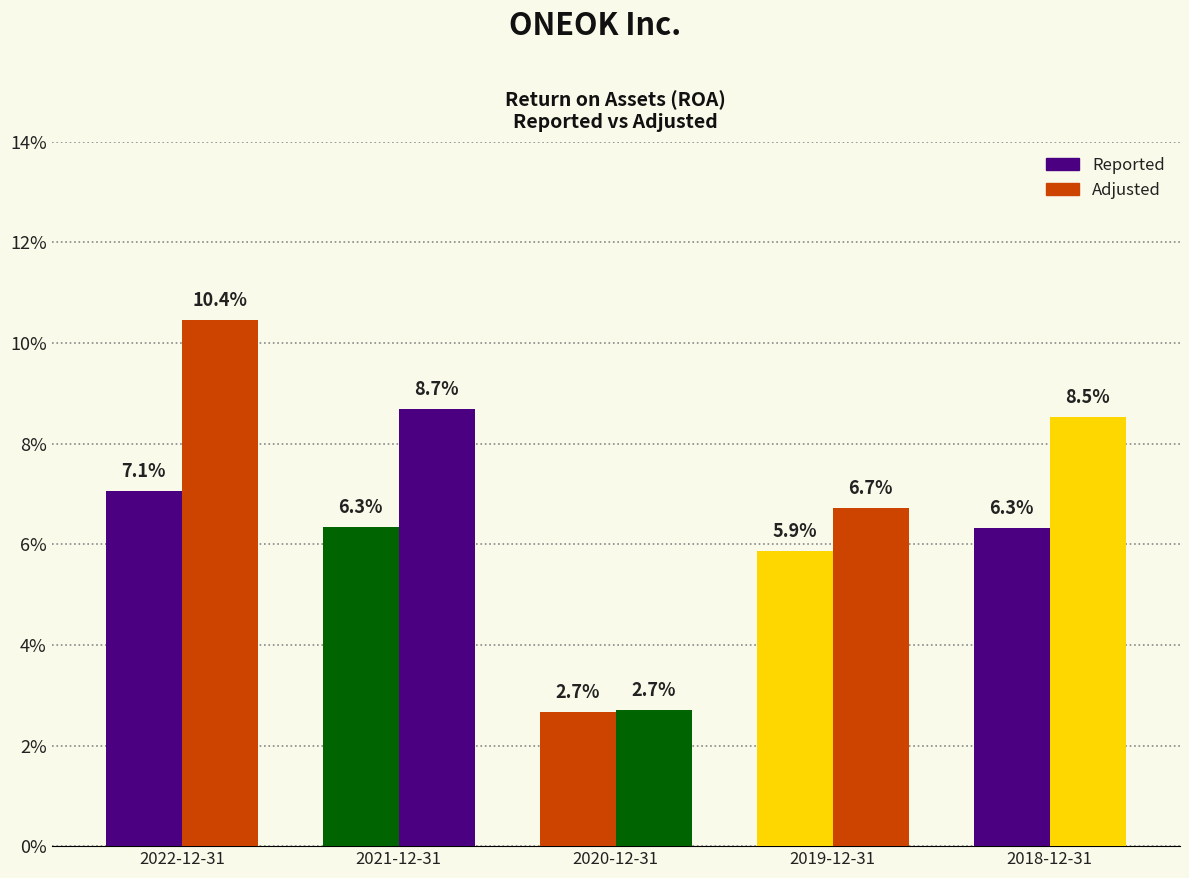

Does the chart contain stacked bars?

No